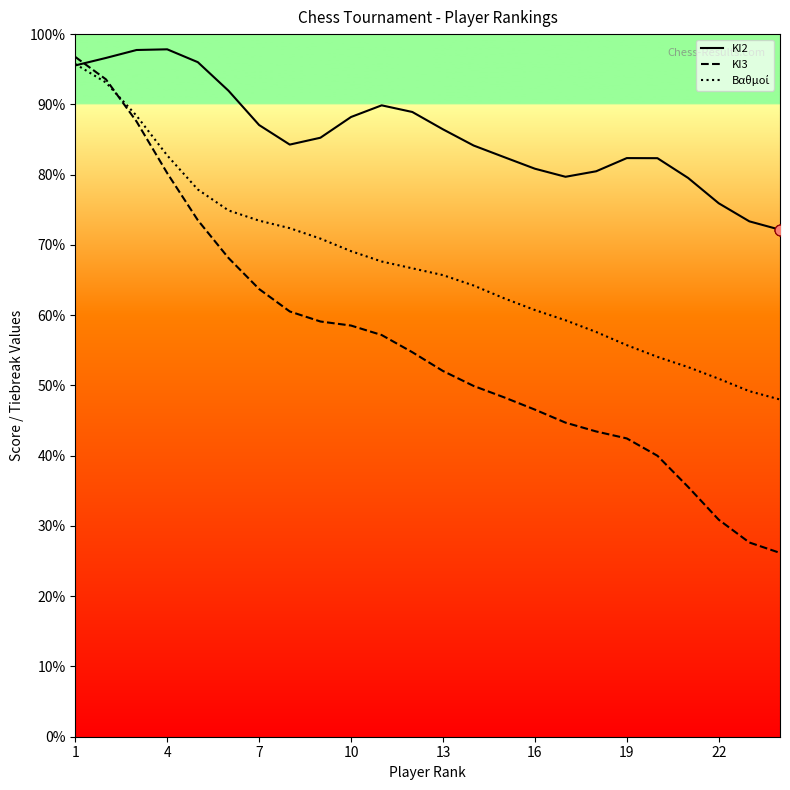

At how many categories does at least one series exceed 32?

24